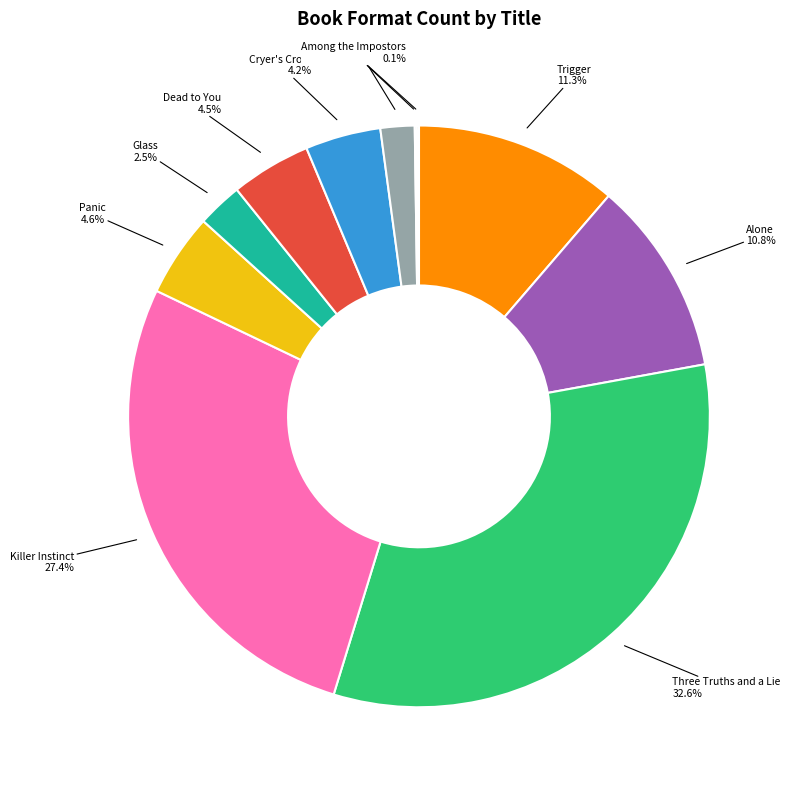

To the nearest percent, what is the difference between the largest and smallest slice percentages?

32%